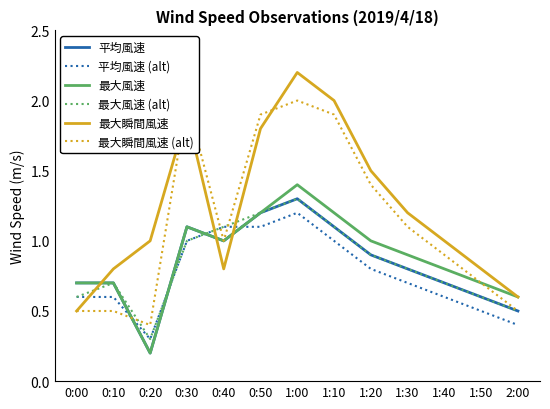

How many values in the 最大瞬間風速 (alt) series exceed 1?

6